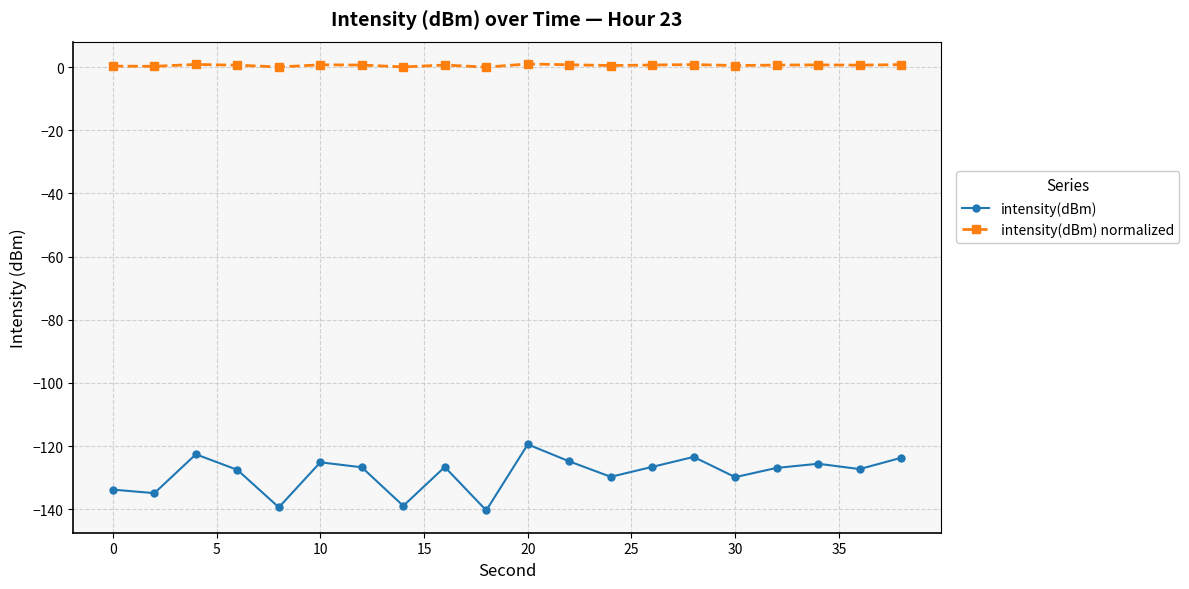

Does the chart have visible grid lines?

Yes